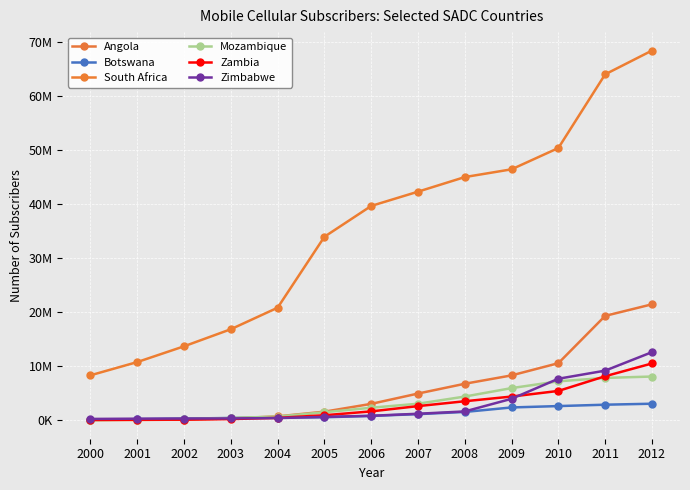

Where does the Mozambique series first go above 2339317?

2007